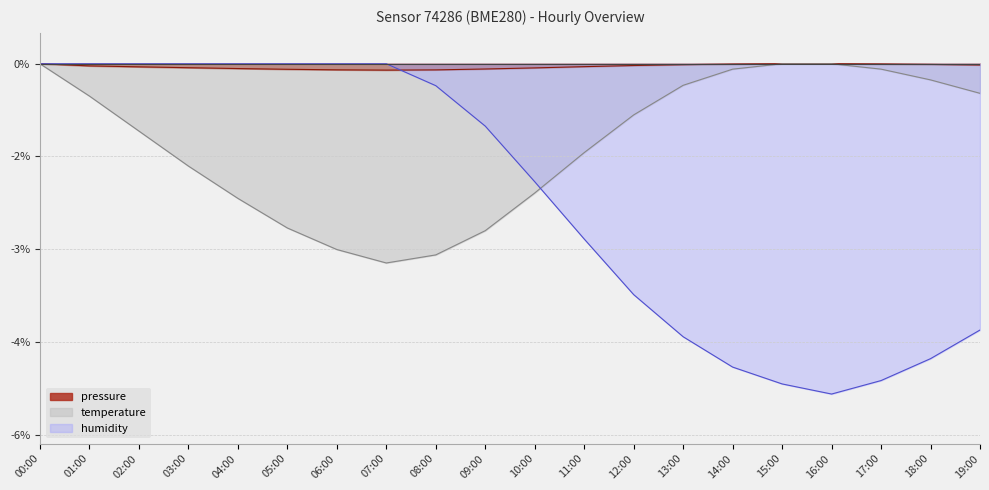

True or false: pressure and temperature intersect in this chart.

False